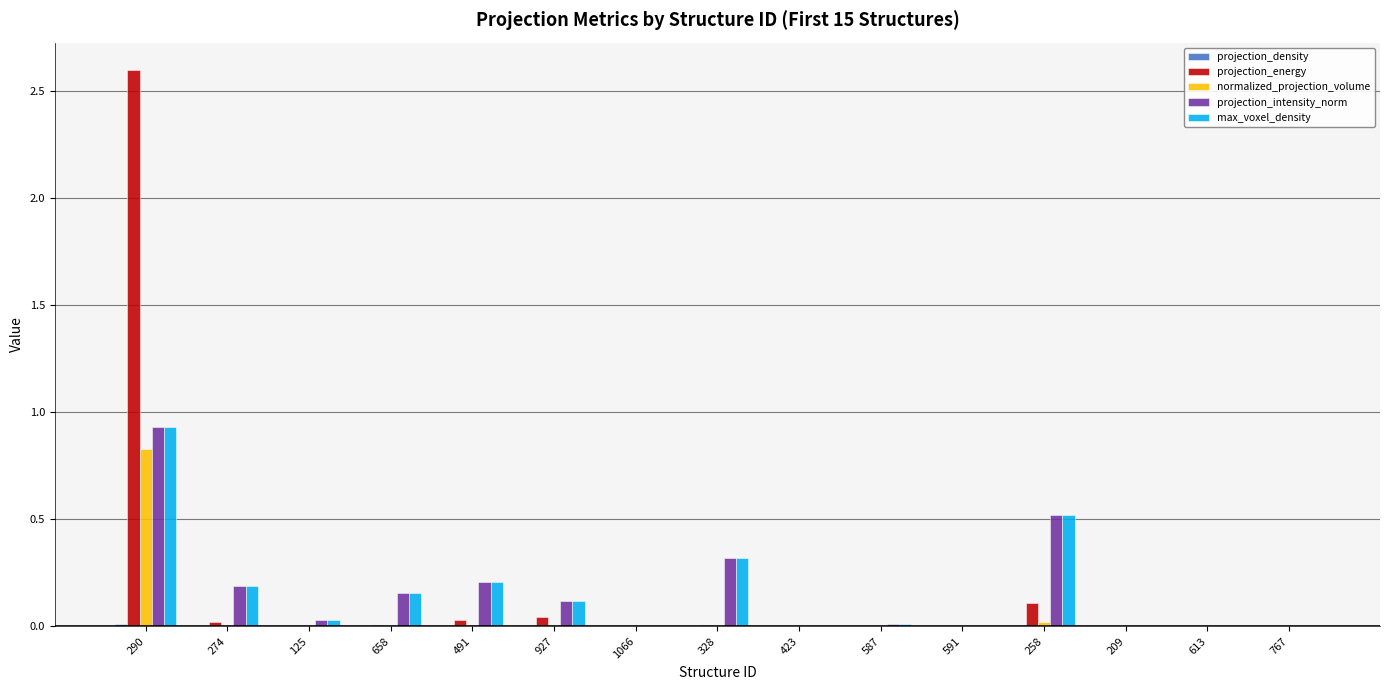

Is it true that projection_energy equals 1.1 at 209?

False